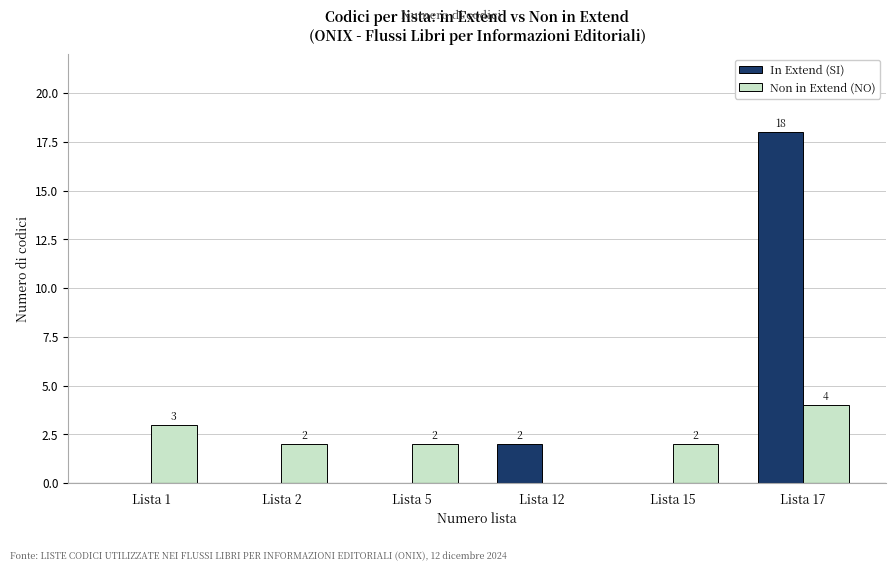

Is it true that Non in Extend (NO) equals 2 at Lista 15?

True